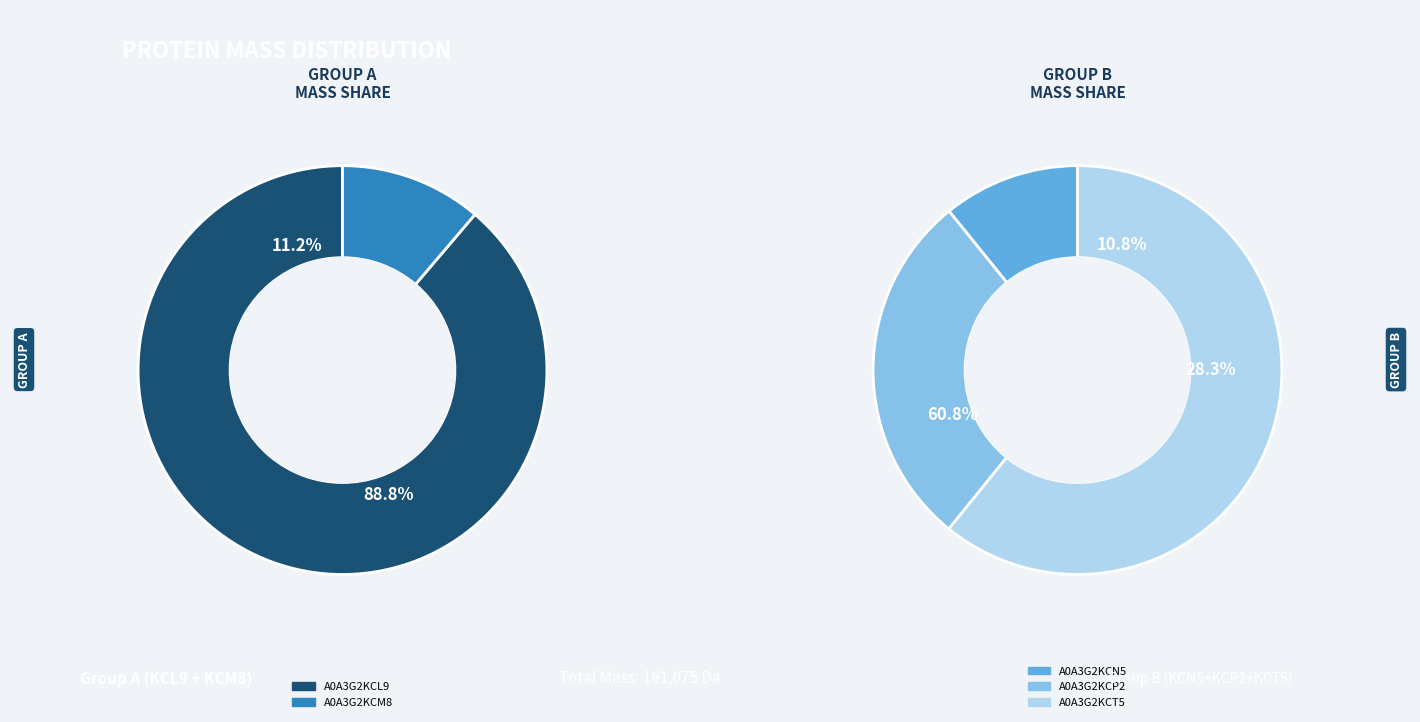

What is the smallest slice in the pie chart?

A0A3G2KCN5